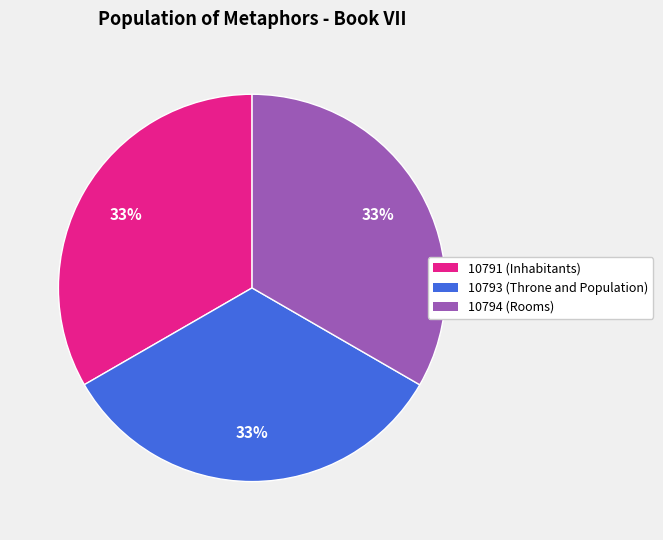

True or false: 10793 (Throne and Population) accounts for 33% of the total.

True